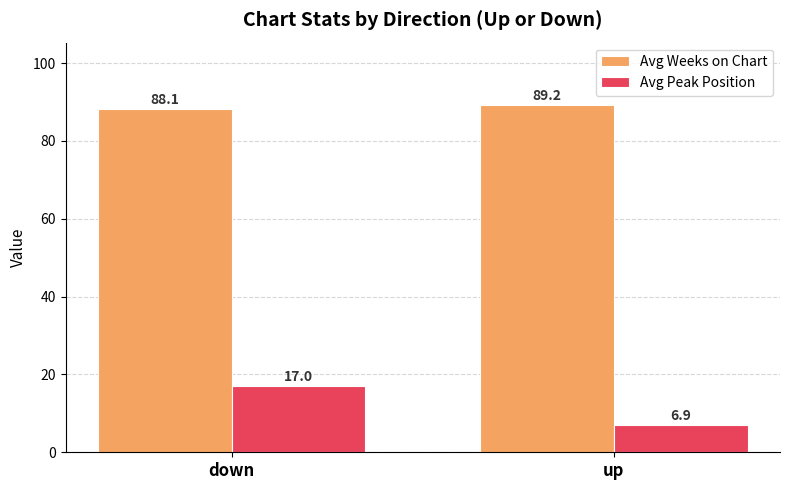

What is the label of the 2nd bar from the left?

up